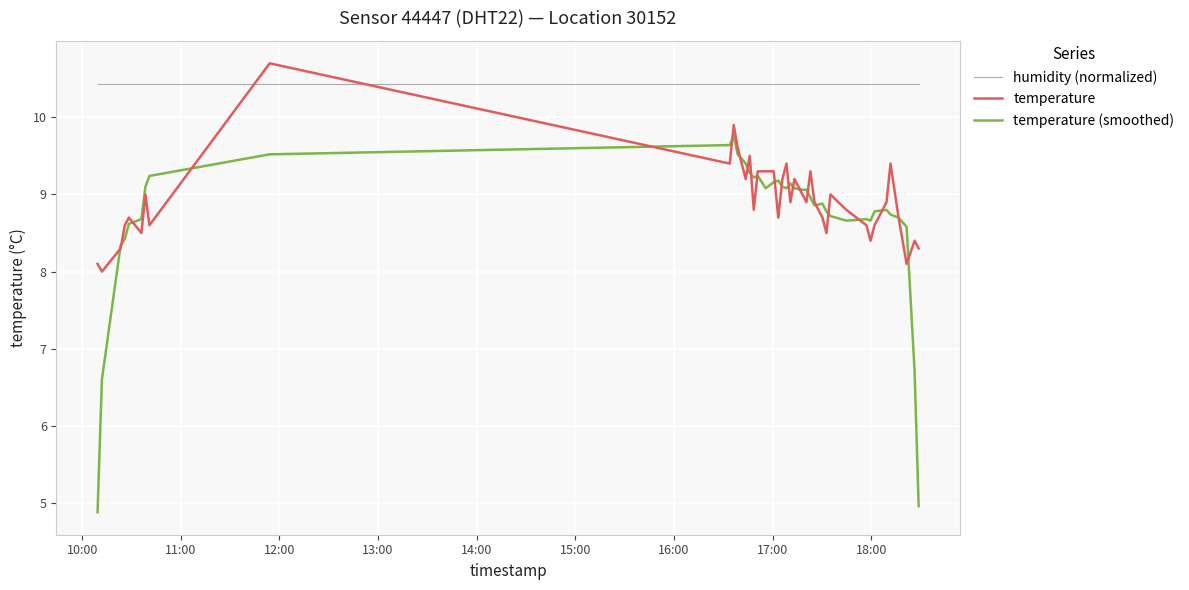

True or false: temperature (smoothed) and humidity (normalized) intersect in this chart.

False